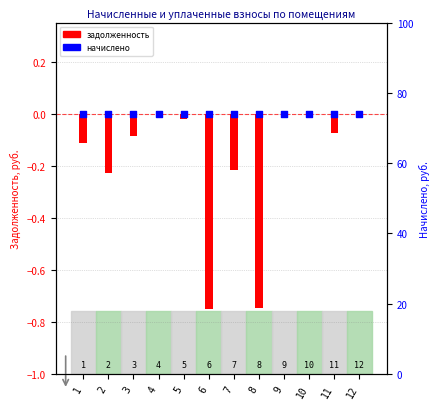

At which category is the sum across all series the highest?

4